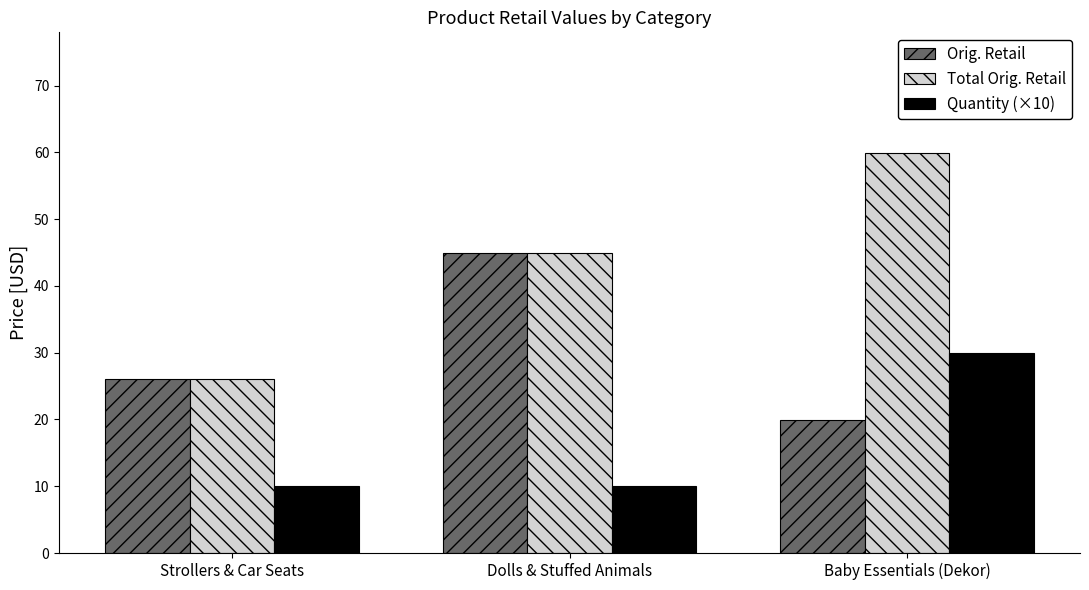

Which series has the widest spread of values?

Total Orig. Retail